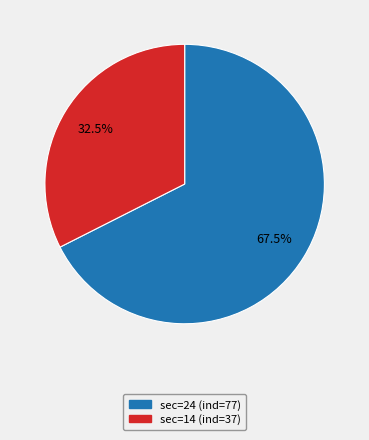

Is there a majority slice in this chart?

Yes